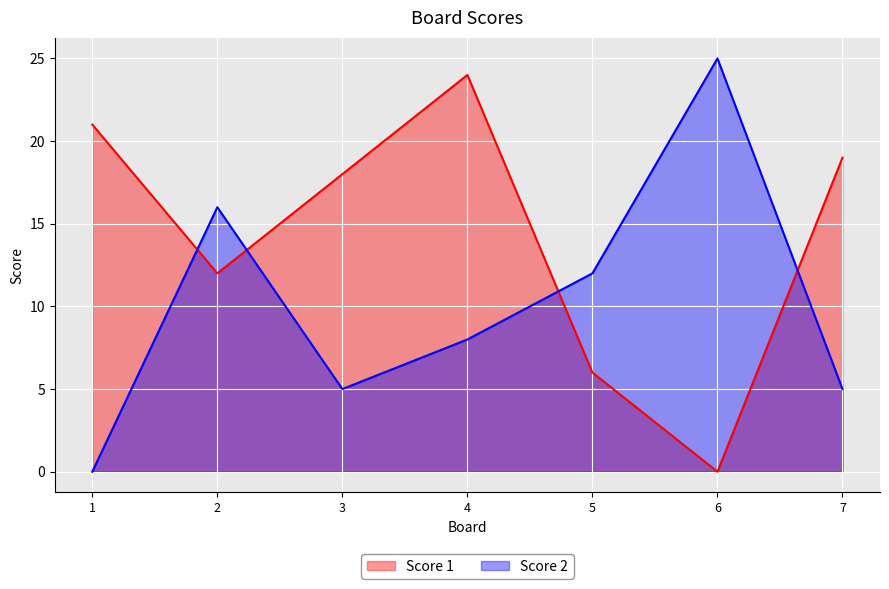

Does the chart display data point markers on the line(s)?

No